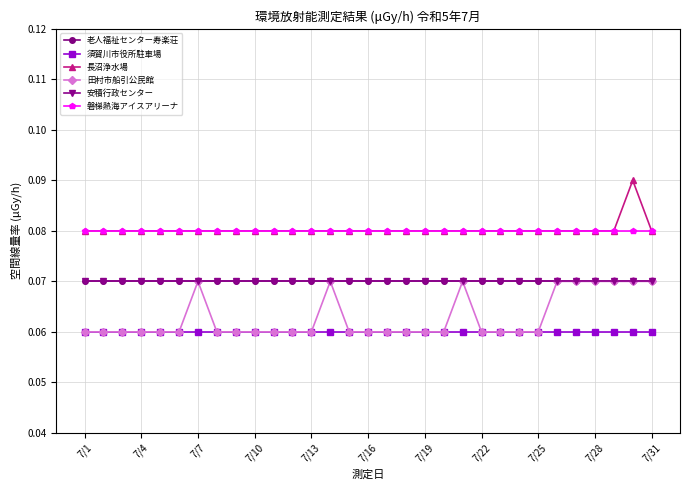

True or false: 長沼浄水場 and 須賀川市役所駐車場 intersect in this chart.

False